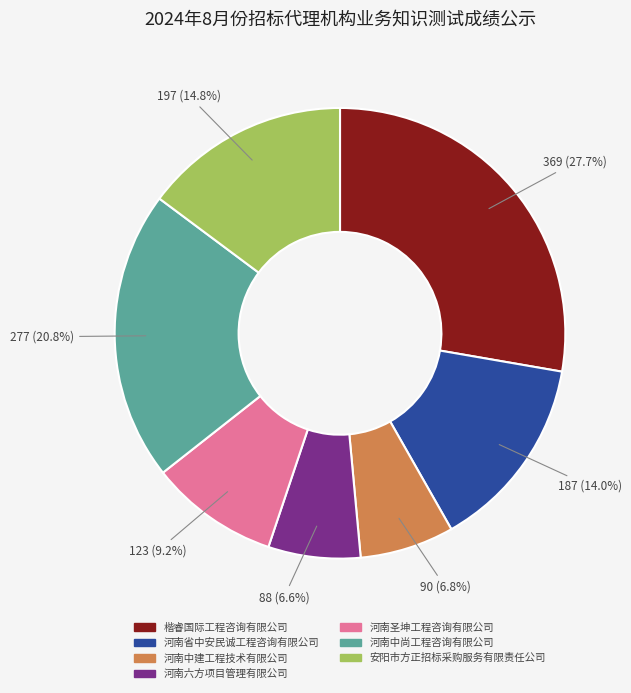

What is the largest slice in the pie chart?

楷睿国际工程咨询有限公司